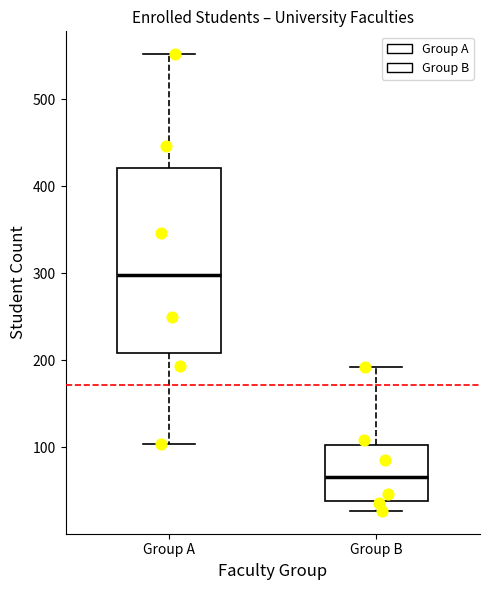

Reading left to right, transcribe this box plot: for each box, give where its median line is, the range the box spans, and where its two whiskers end, as read against the y-axis. The values are not printed on the chart, so give them approximately, as read against the axis.

Group A: median 300, box 210 to 420, whiskers 100 to 550
Group B: median 70, box 40 to 100, whiskers 30 to 190